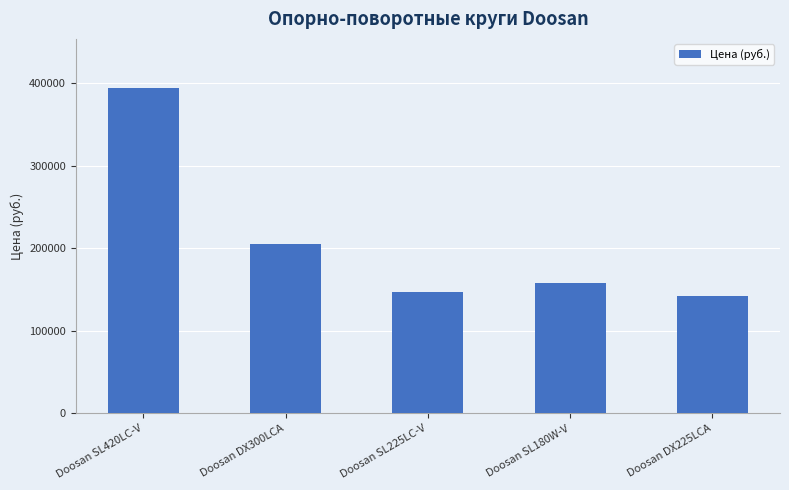

Reading right to left, extract all data points from this chart.

Doosan DX225LCA=142200	Doosan SL180W-V=158650	Doosan SL225LC-V=147200	Doosan DX300LCA=205350	Doosan SL420LC-V=394670